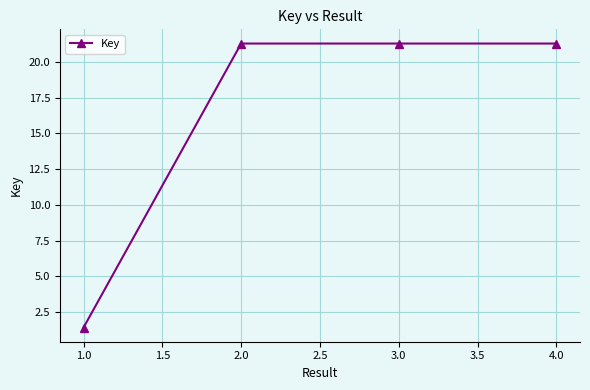

Count the number of categories in the chart.

4